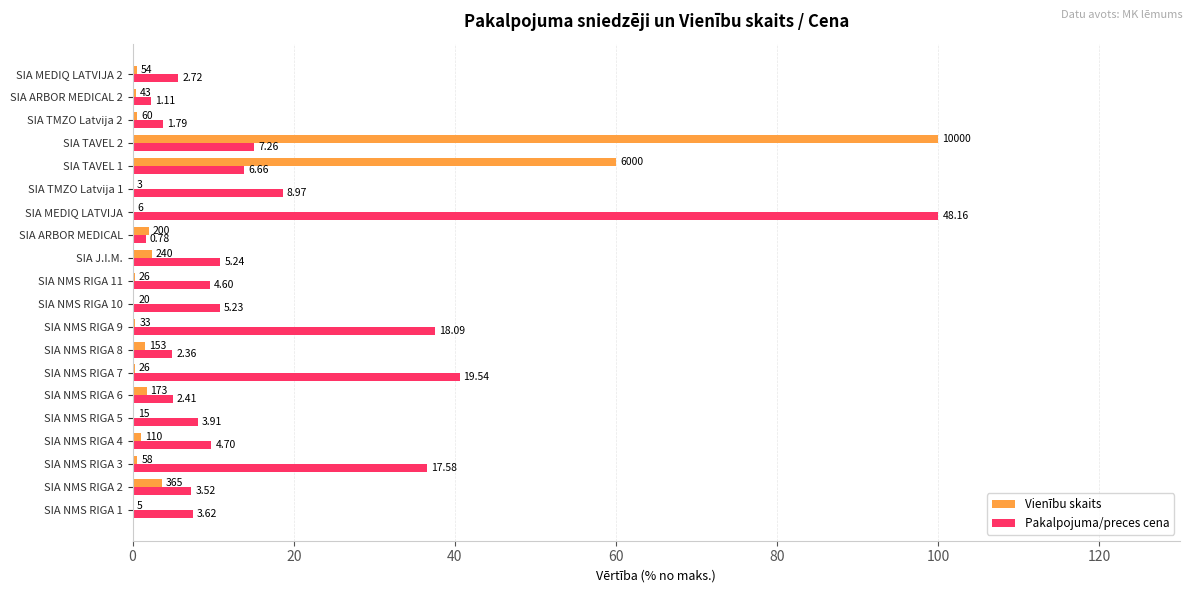

What are all the series names shown in the legend?

Vienību skaits, Pakalpojuma/preces cena